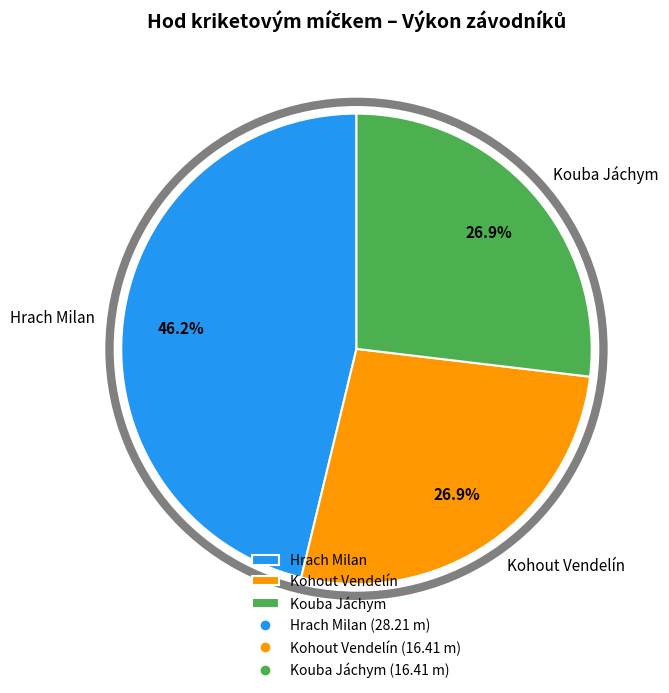

How many slices are in this pie chart?

3